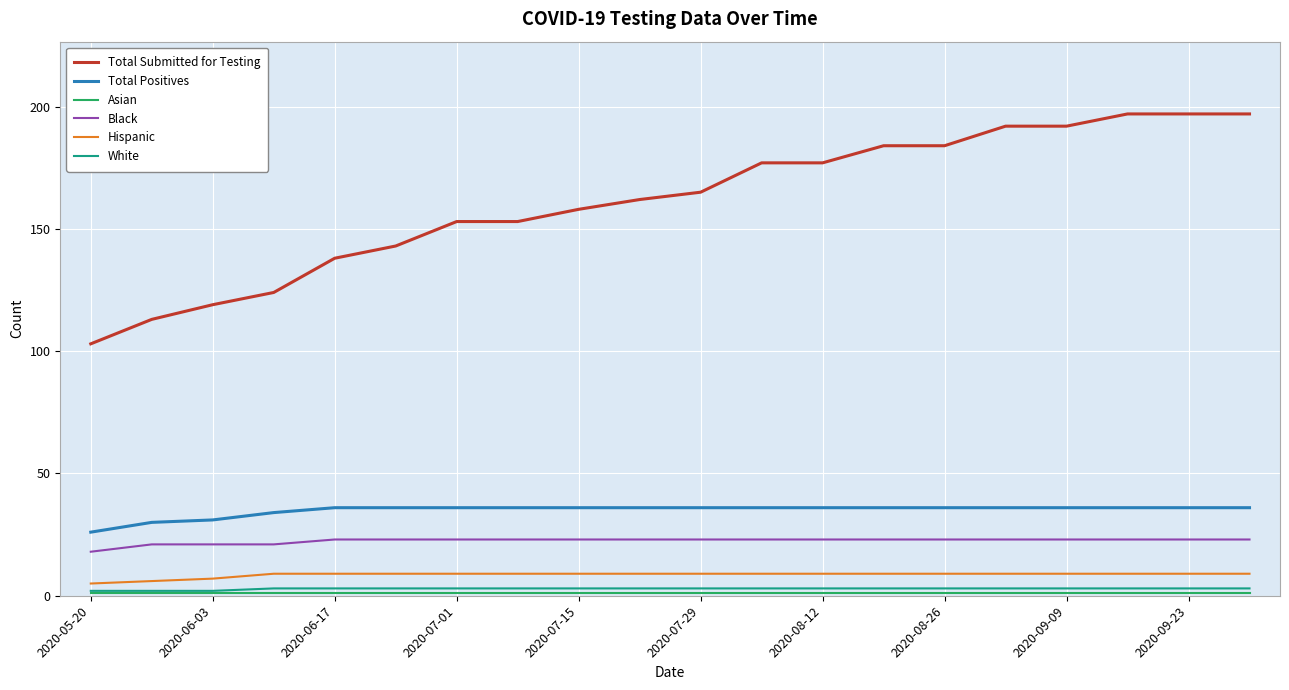

What is the sum of all Total Positives values?

697